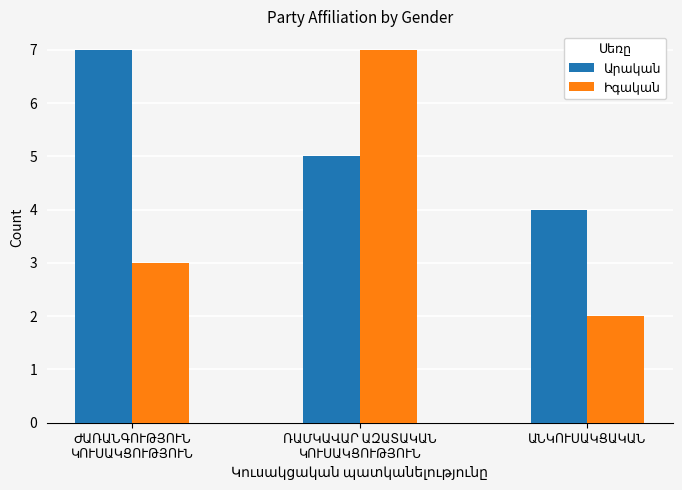

What value does the Իգական series have at ՌԱՄԿԱՎԱՐ ԱԶԱՏԱԿԱՆ
ԿՈՒՍԱԿՑՈՒԹՅՈՒՆ?

7